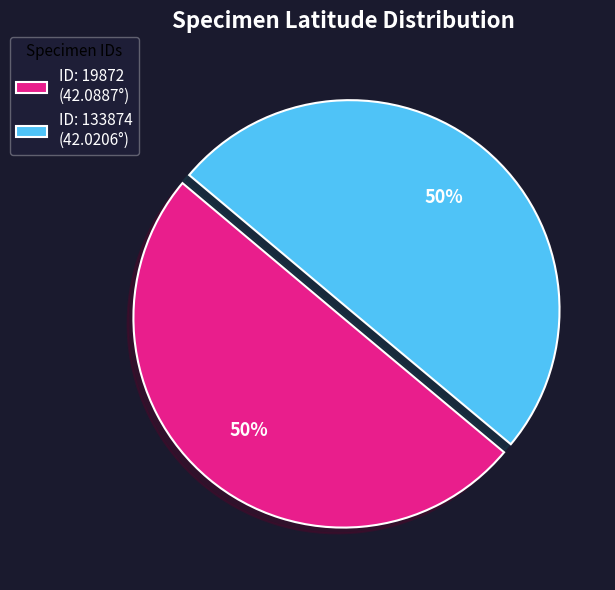

Is the sum of ID: 133874 (42.0206°) and ID: 19872 (42.0887°) greater than half?

Yes